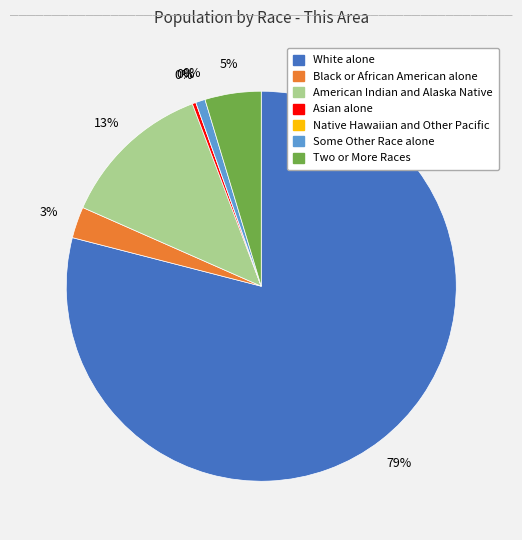

The White alone slice represents 79% of the pie. True or false?

True